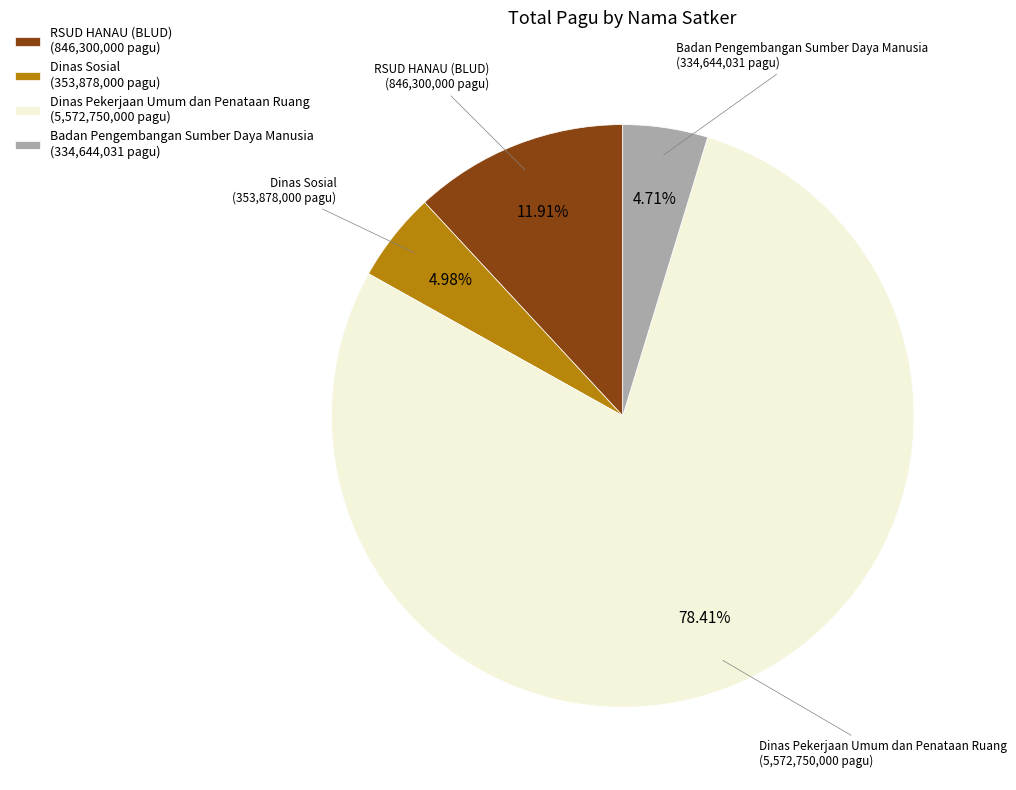

Which slice is the largest?

Dinas Pekerjaan Umum dan Penataan Ruang